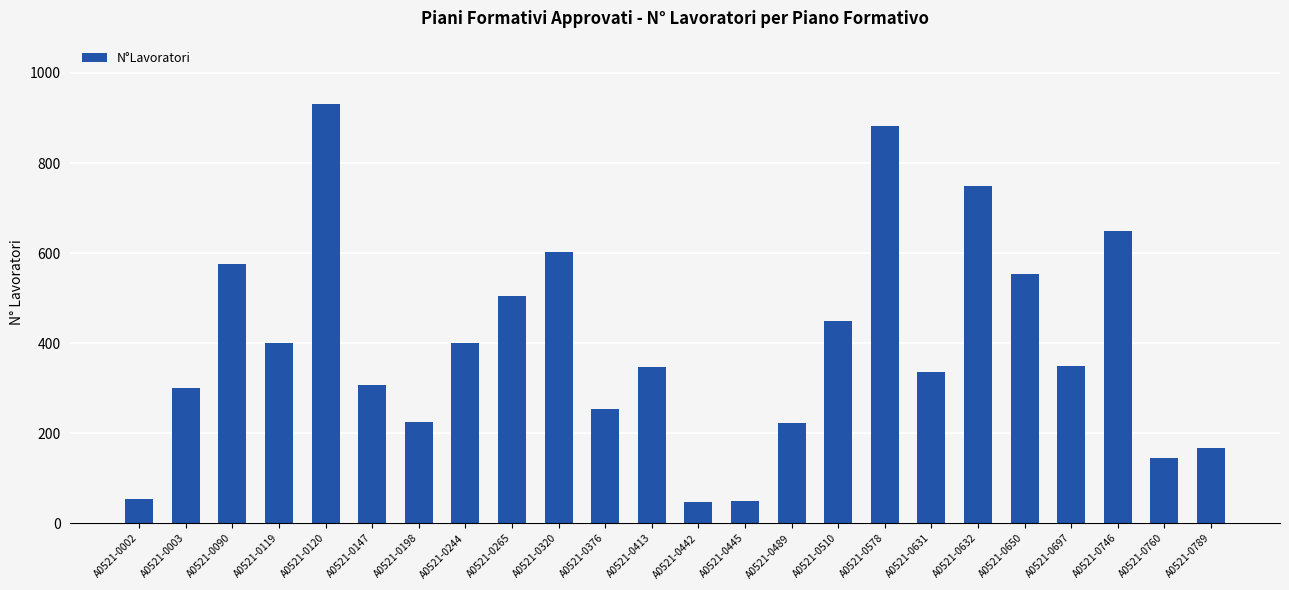

At which label is the value closest to 490?

A0521-0265